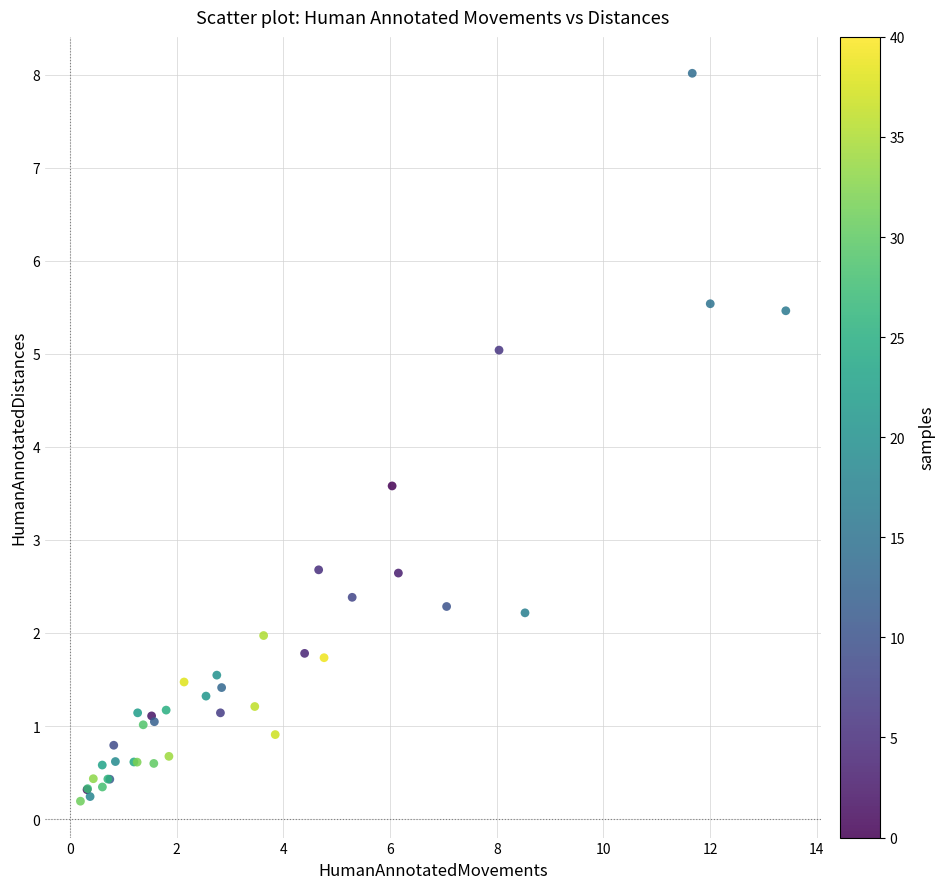

What Y value in the scatter plot is closest to 4?

3.6